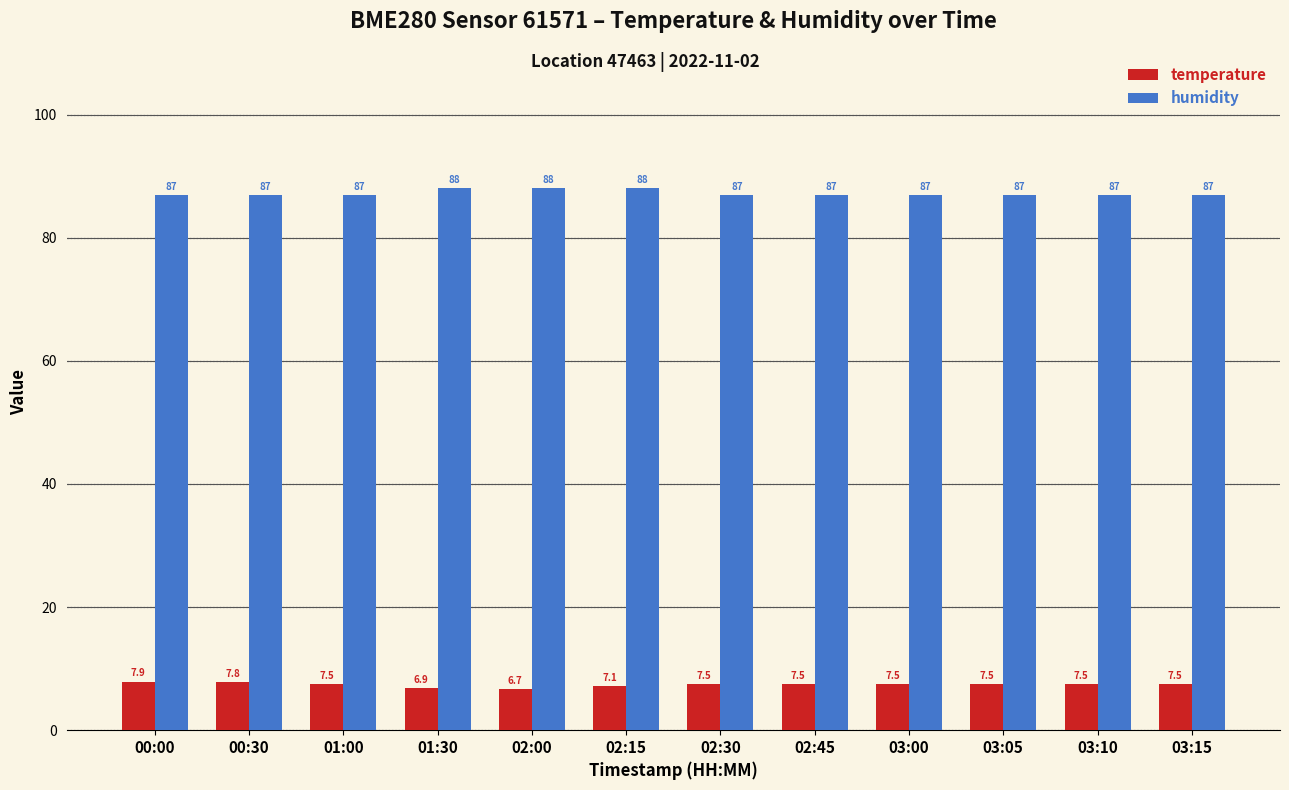

What is the difference between the maximum and second lowest values in the humidity series?

1.0